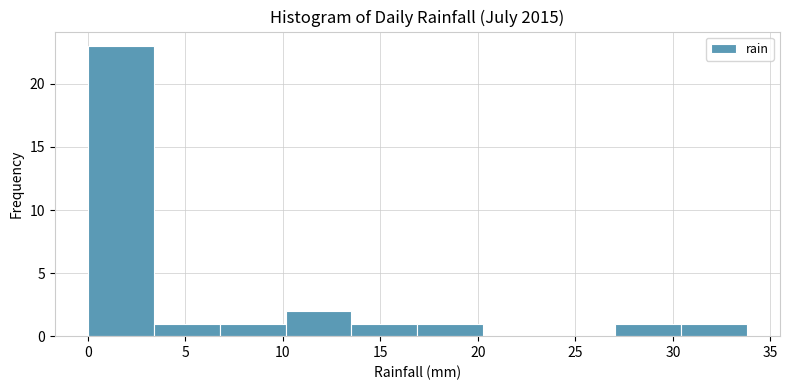

Over which range of the x-axis is the bar tallest?

0.0 to 3.5